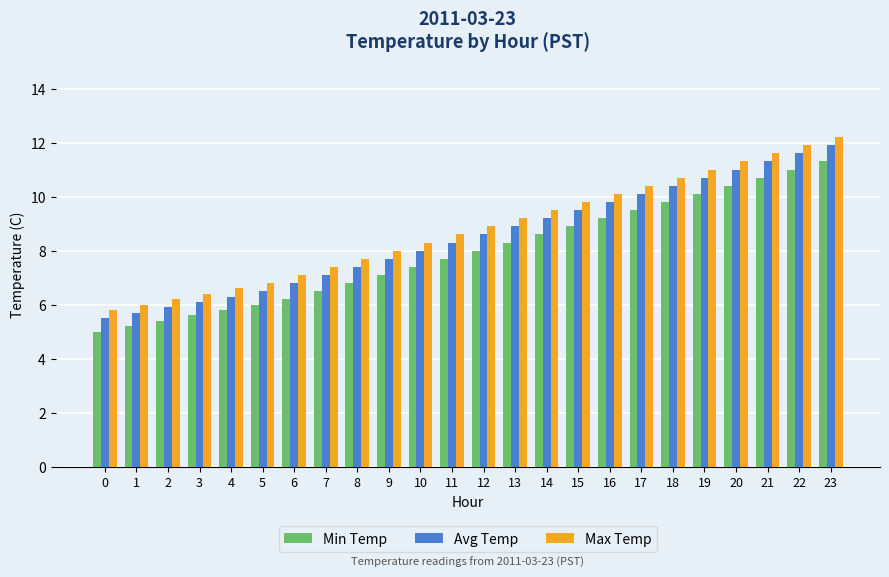

List the labels in order of Max Temp value, largest first.

23, 22, 21, 20, 19, 18, 17, 16, 15, 14, 13, 12, 11, 10, 9, 8, 7, 6, 5, 4, 3, 2, 1, 0